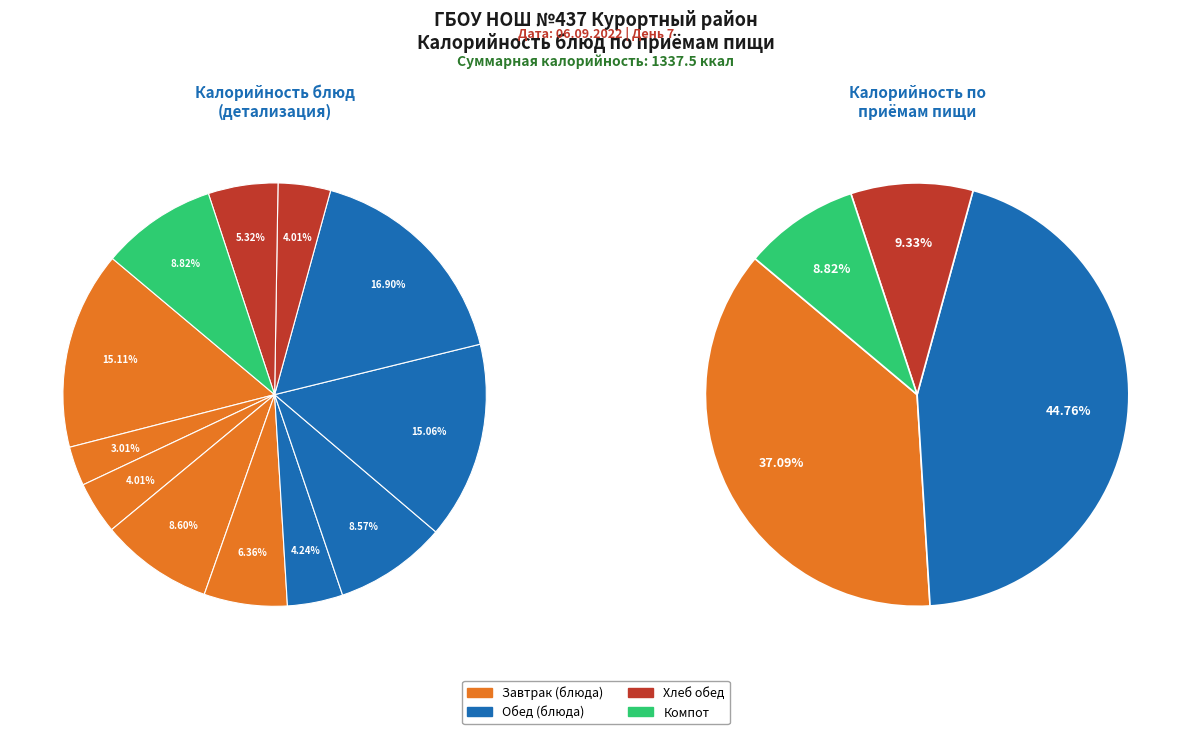

What portion of the pie excludes Рис припущенный?

83.1%